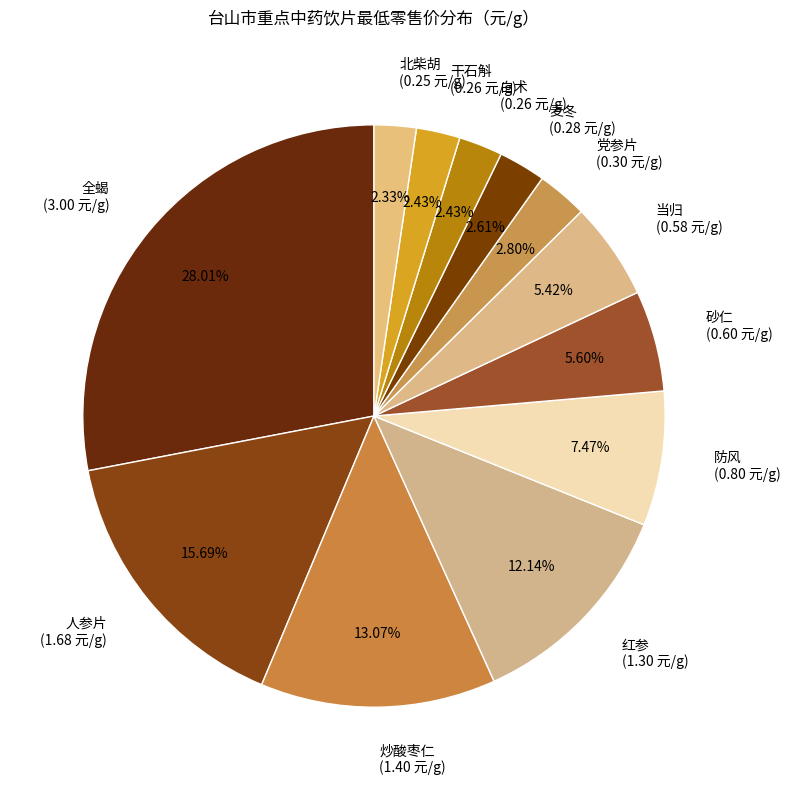

Combined, do 炒酸枣仁 (1.40 元/g) and 干石斛 (0.26 元/g) account for over 50%?

No